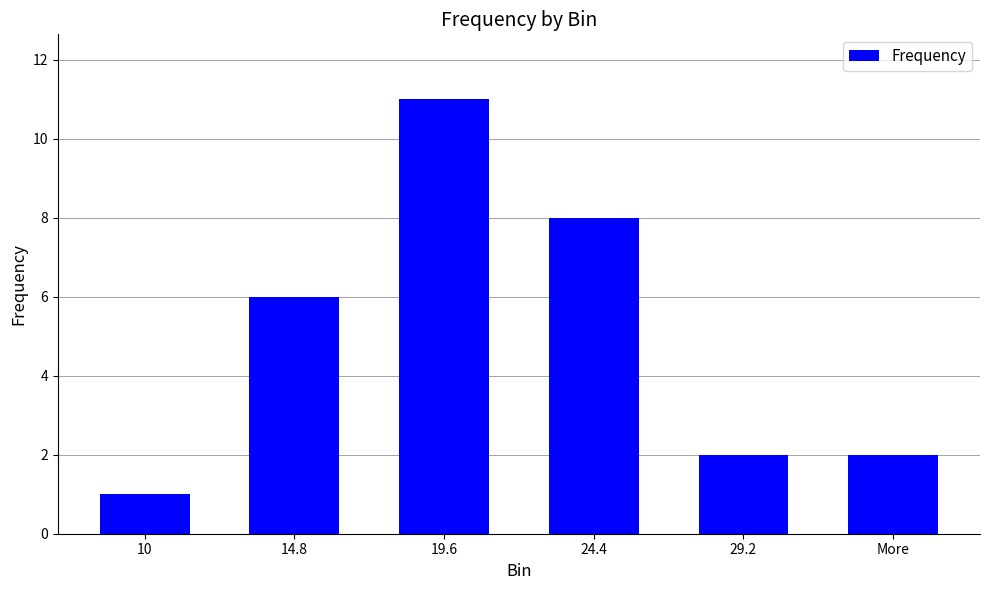

What is the sum of the values at 10 and 14.8?

7